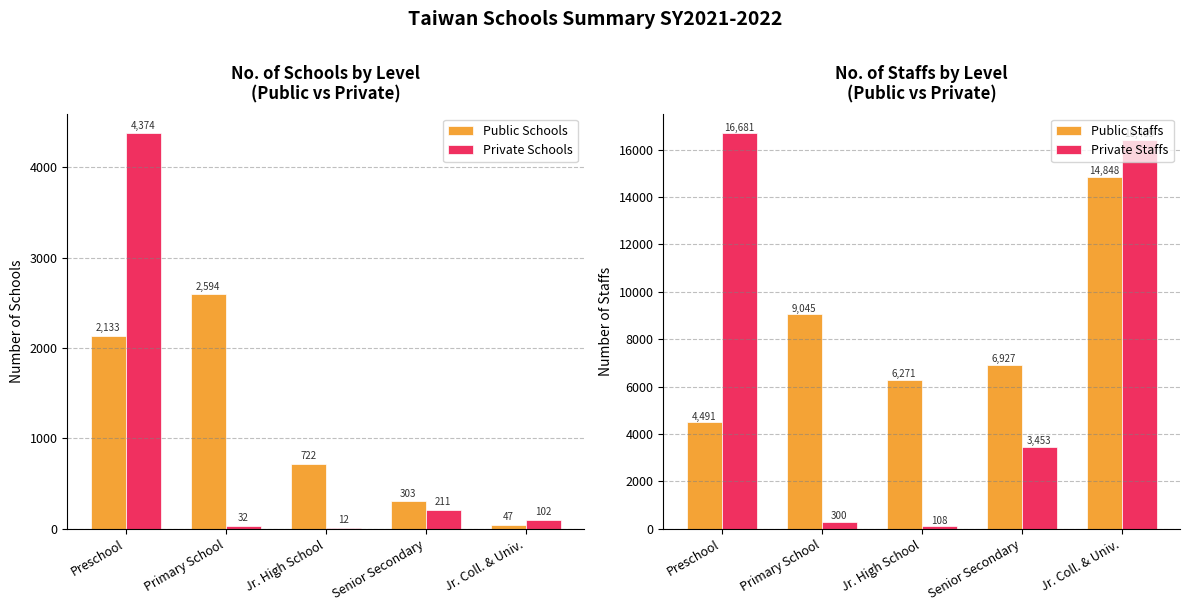

Reading right to left, what are all the values shown in this chart?

Public Schools: 47	303	722	2594	2133
Private Schools: 102	211	12	32	4374
Public Staffs: 14848	6927	6271	9045	4491
Private Staffs: 16409	3453	108	300	16681